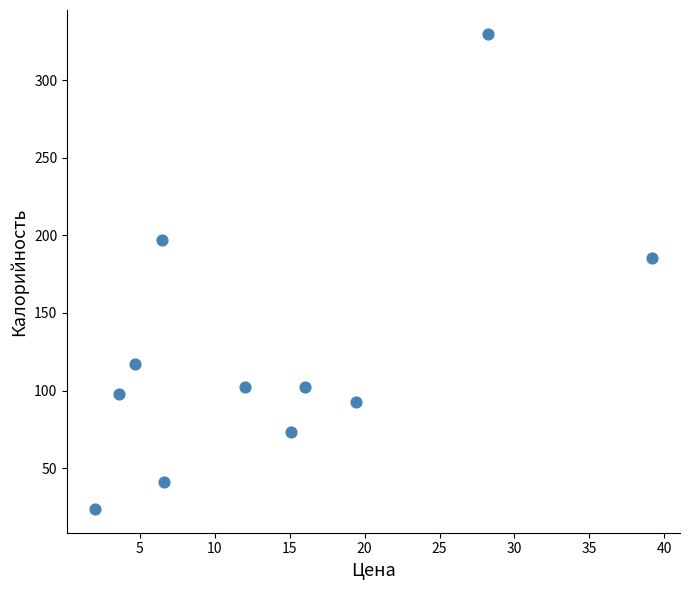

What is the range of X values (max minus min)?

37.2